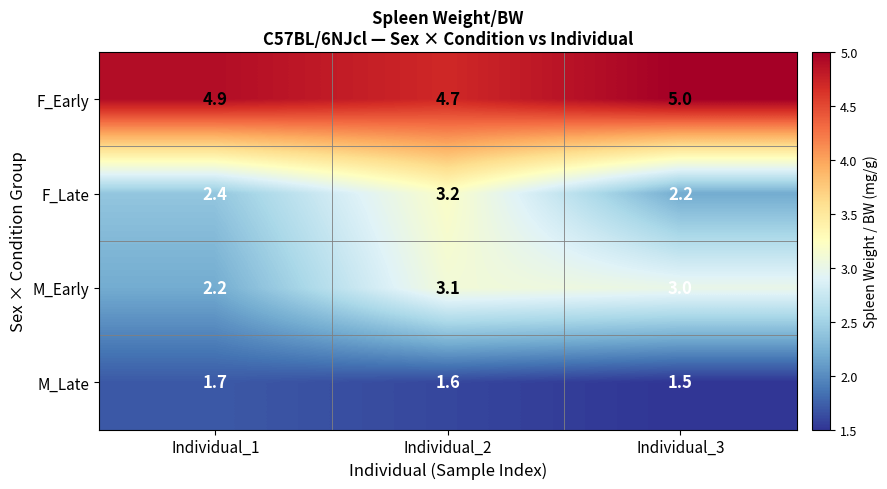

The value of F_Early at Individual_1 is 1.8. True or false?

False